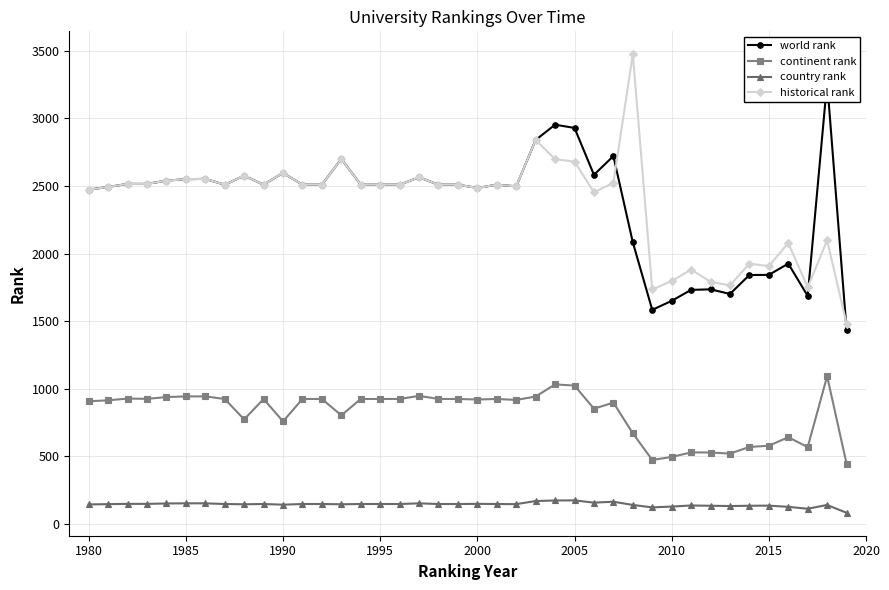

True or false: country rank has more than 2 interior local peaks.

True